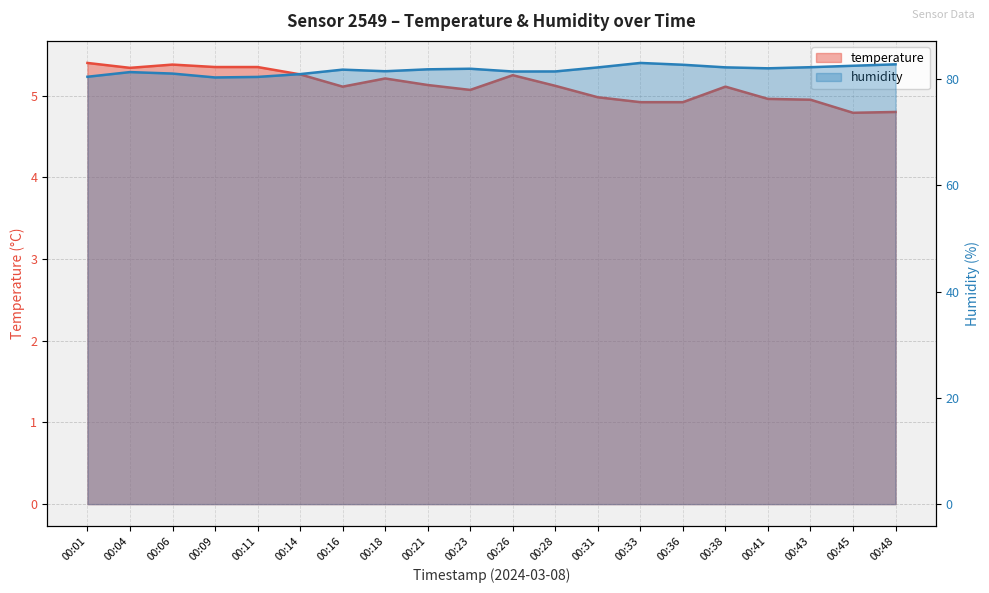

At how many categories does at least one series exceed 7?

20